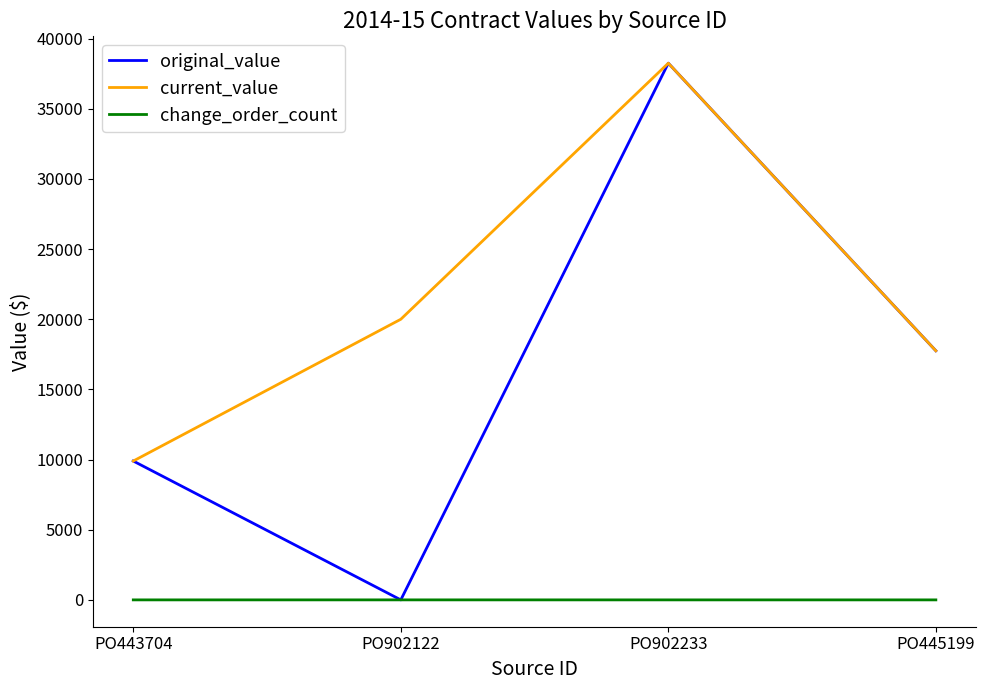

Which series has the widest spread of values?

original_value